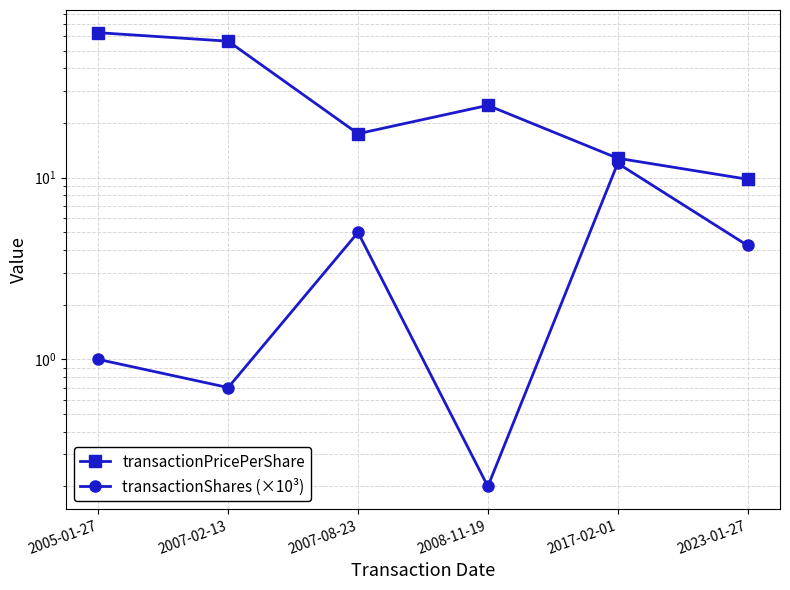

Rank the series by their maximum value, from highest to lowest.

transactionPricePerShare, transactionShares (×10³)